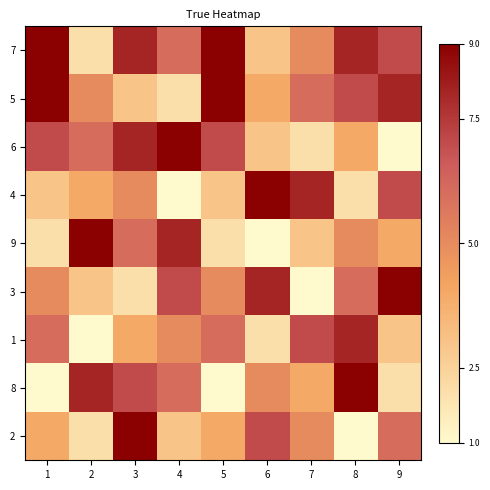

At 2, list the series in order from largest to smallest.

9, 8, 6, 5, 4, 3, 7, 2, 1